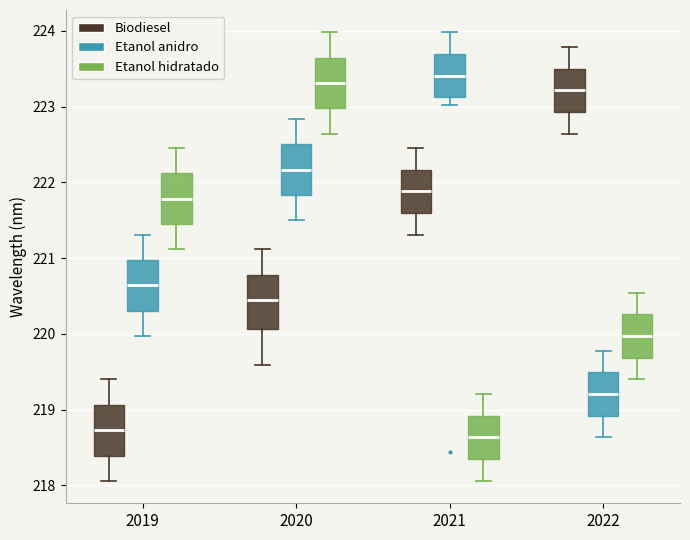

Where is the lower edge of the box for 2019 (Etanol anidro) on the y-axis? The values are not printed on the chart, so give them approximately, as read against the axis.

220.3